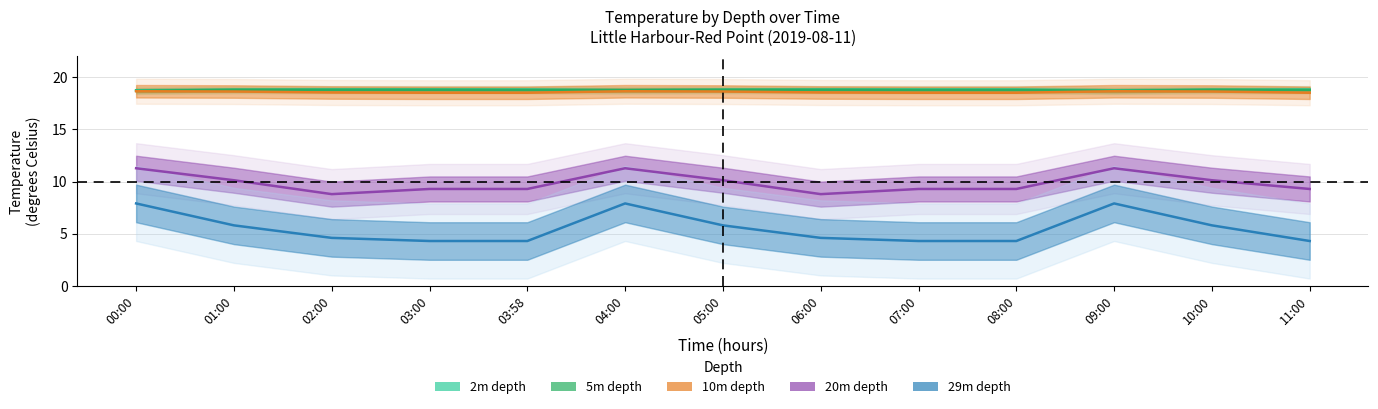

Reading right to left, what are all the values shown in this chart?

2m depth: 18.8	18.8	18.7	18.8	18.8	18.8	18.8	18.7	18.8	18.8	18.8	18.8	18.7
5m depth: 18.8	18.8	18.7	18.8	18.8	18.8	18.8	18.8	18.8	18.8	18.8	18.8	18.7
10m depth: 18.5	18.6	18.7	18.5	18.5	18.5	18.6	18.7	18.5	18.5	18.5	18.6	18.7
20m depth: 9.3	10.1	11.3	9.3	9.3	8.8	10.1	11.3	9.3	9.3	8.8	10.1	11.3
29m depth: 4.3	5.8	7.9	4.3	4.3	4.6	5.8	7.9	4.3	4.3	4.6	5.8	7.9